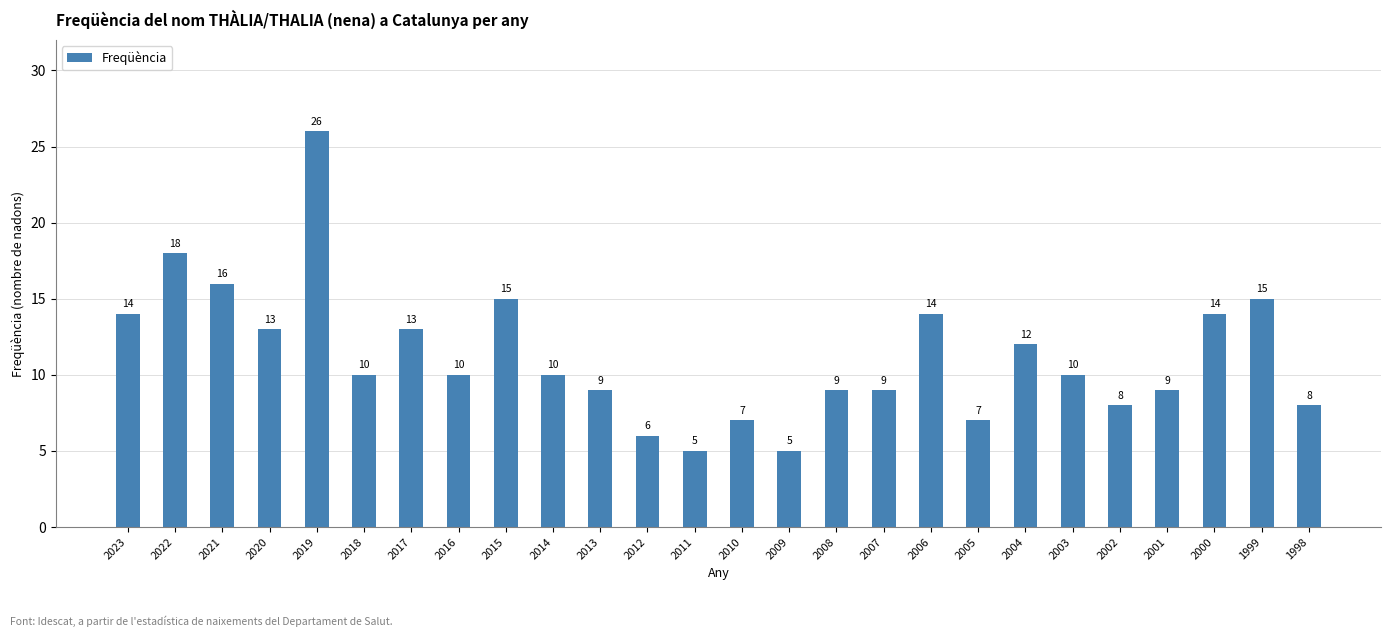

The chart shows a value of 14 at 2006. True or false?

True